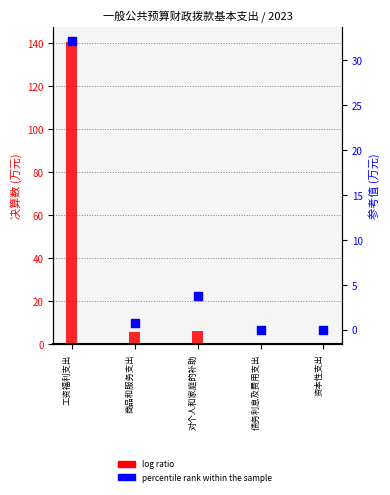

Which series contains the highest Y value?

log ratio